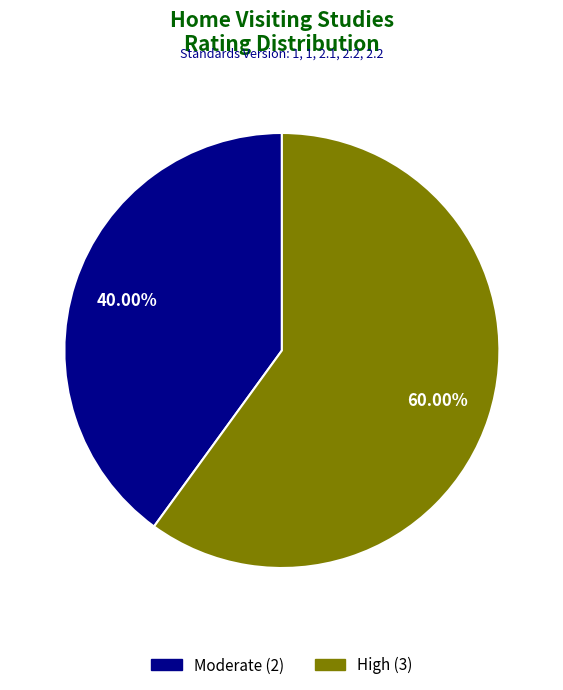

Is there any slice that represents more than half of the pie?

Yes